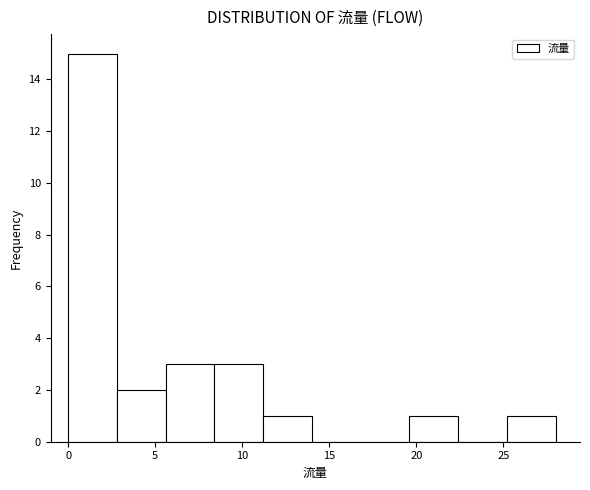

What is the height of the bar covering 5.6 to 8.4 on the x-axis? Neither the bar edges nor the heights are printed on the chart, so give them approximately, as read against the axes.

3